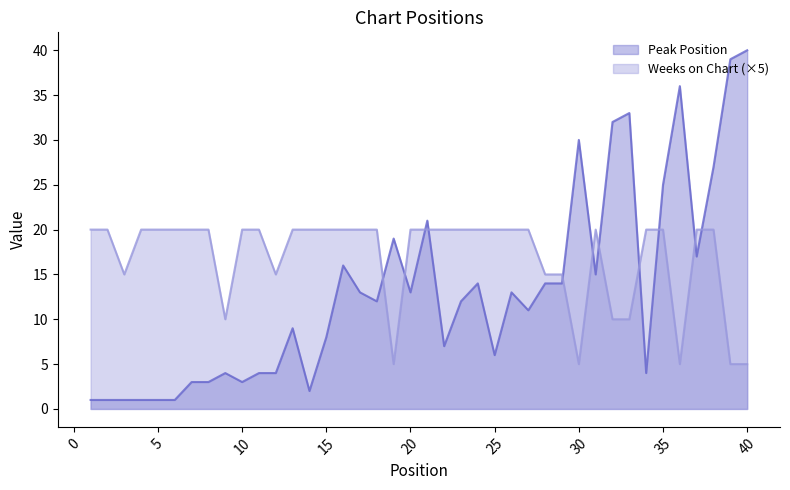

Is it true that Weeks on Chart equals 20 at 2?

True